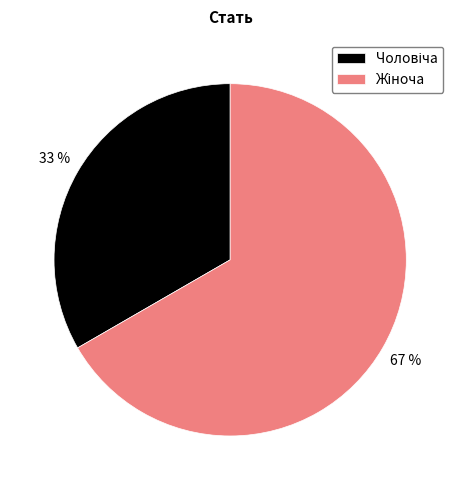

To the nearest percent, what is the average slice percentage?

50%